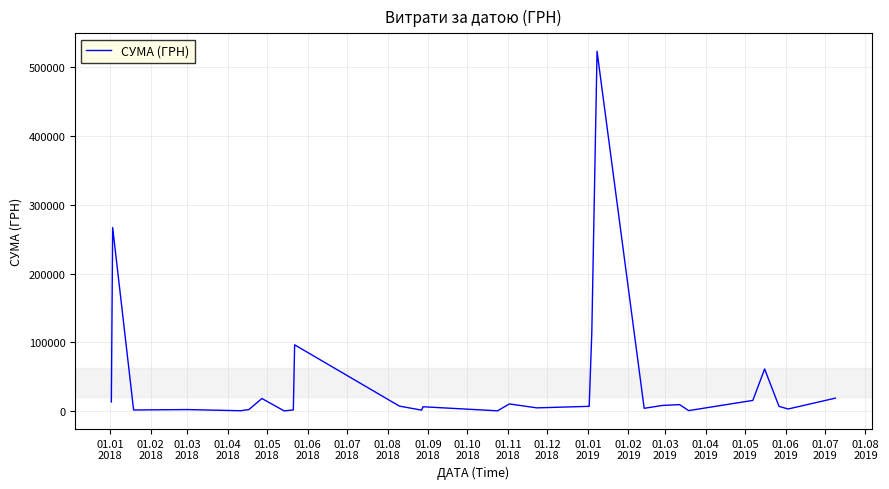

What is the greatest value displayed?

523487.0